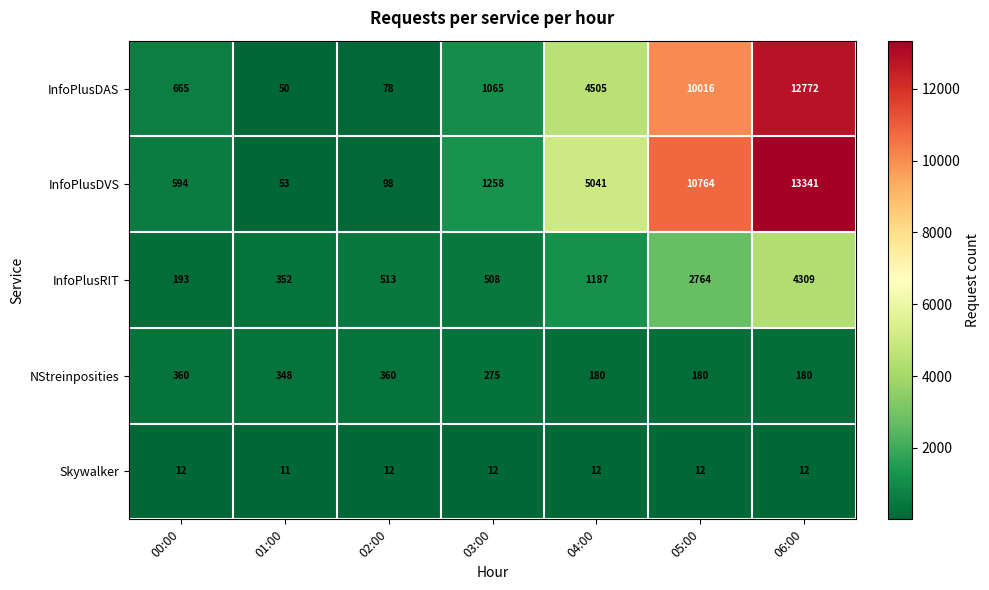

What is the maximum value shown in the chart?

13341